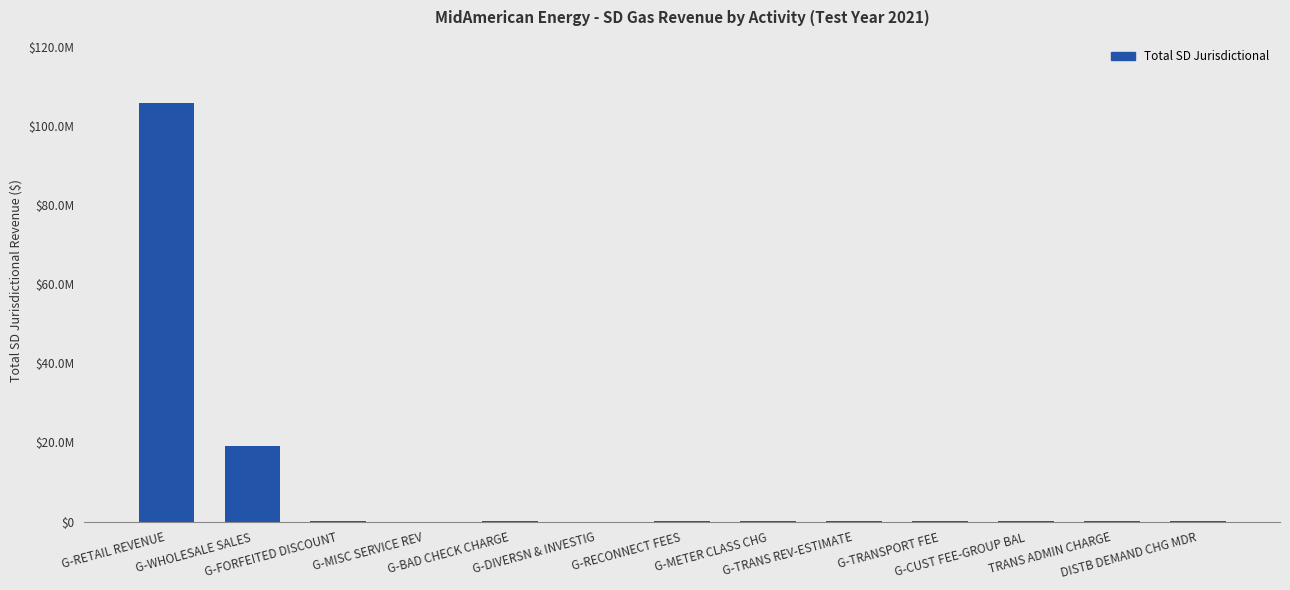

What is the value of the 5th bar from the left?

34097.0